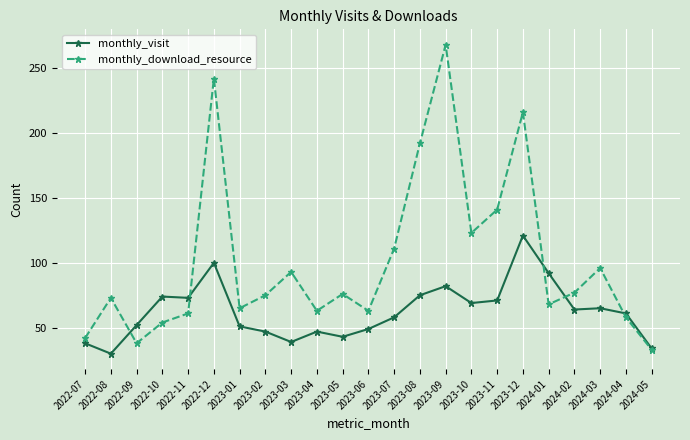

Which series changed the most between 2022-07 and 2023-03?

monthly_download_resource